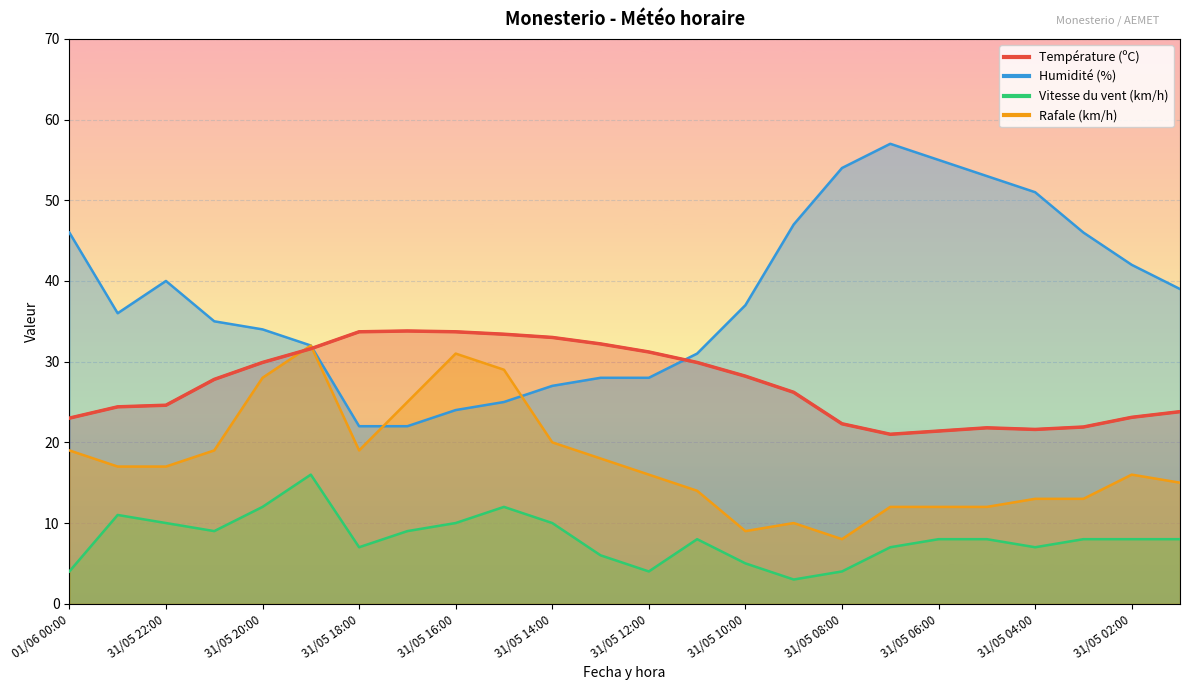

What is the spread (max minus min) of values at 31/05 18:00?

26.7